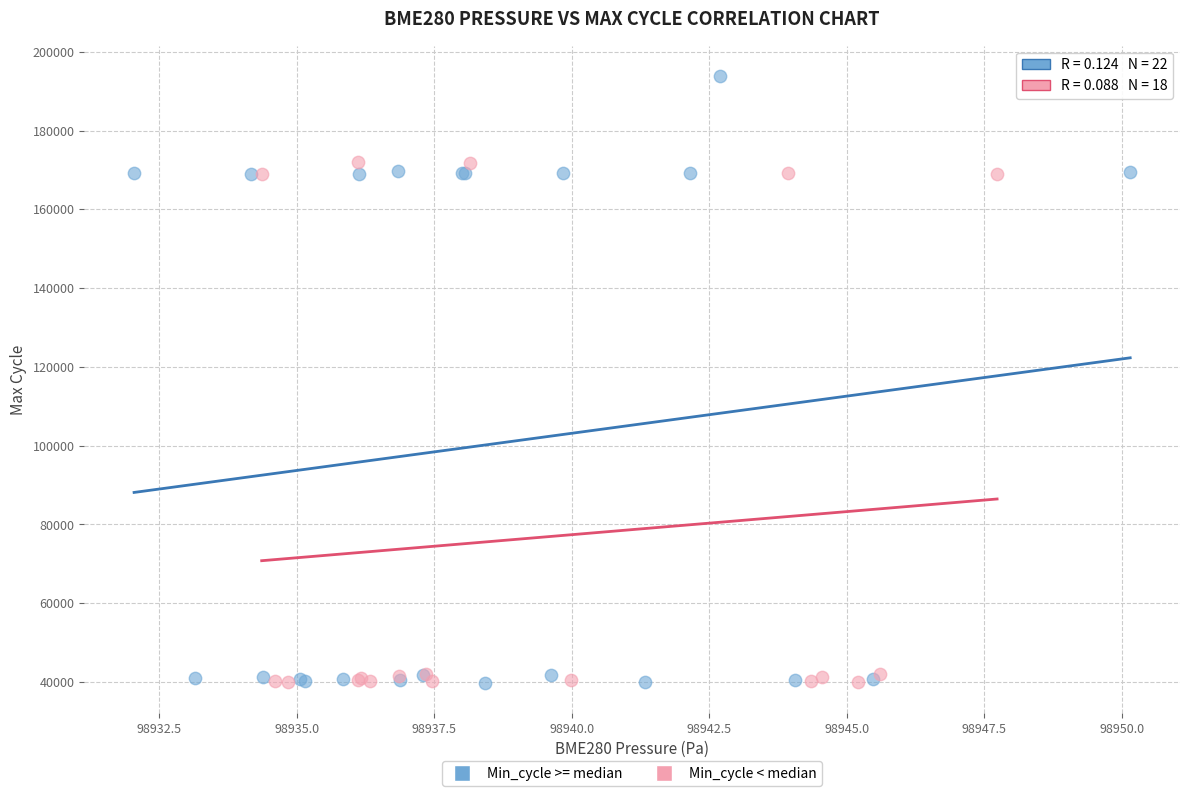

Which series has the widest spread of Y values?

Min_cycle >= median